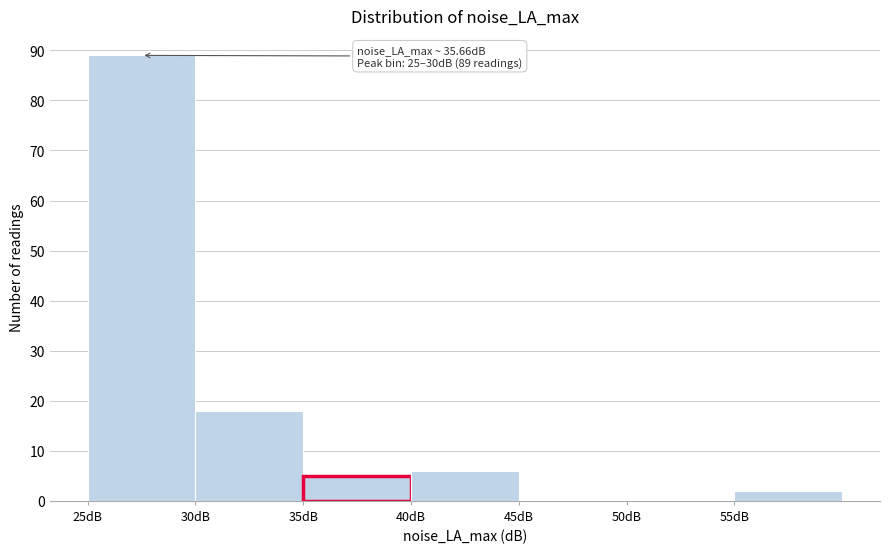

Which range on the x-axis has the tallest bar?

25 to 30